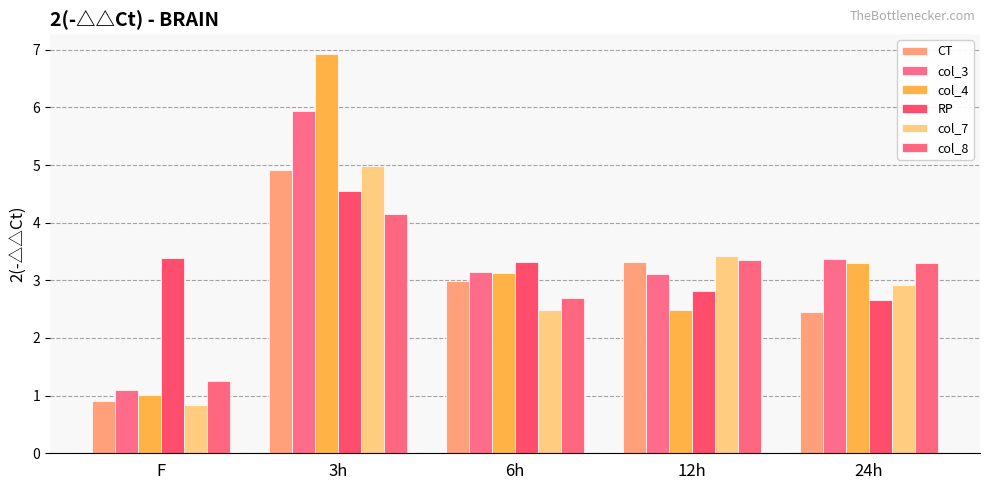

Between F and 24h, which series saw the biggest shift?

col_4